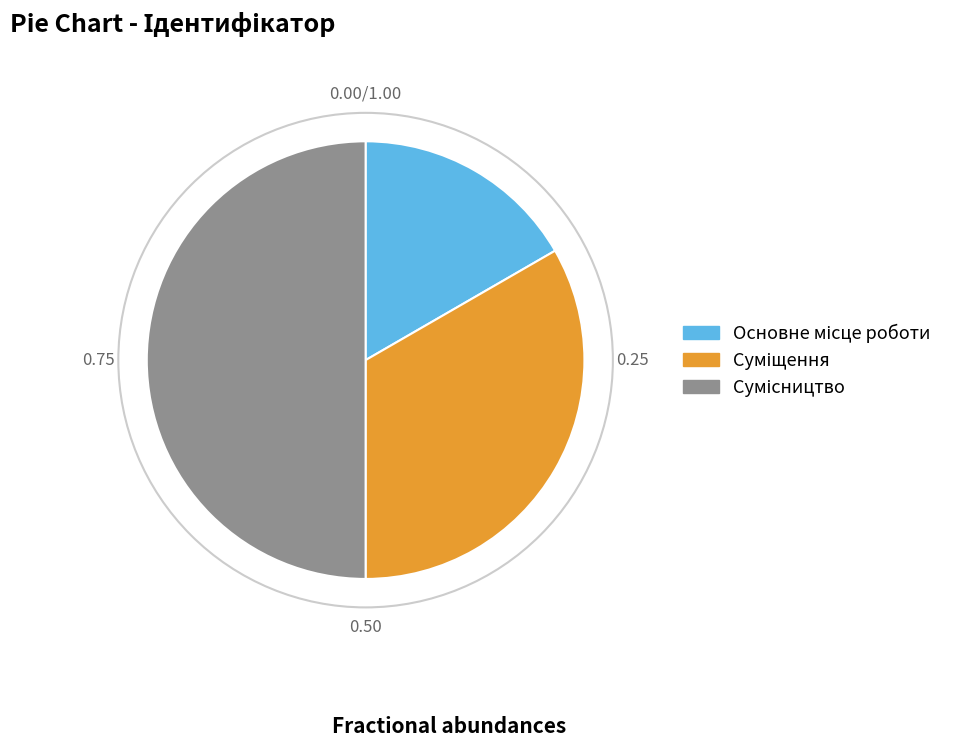

Which has a higher value, Сумісництво or Суміщення?

Сумісництво